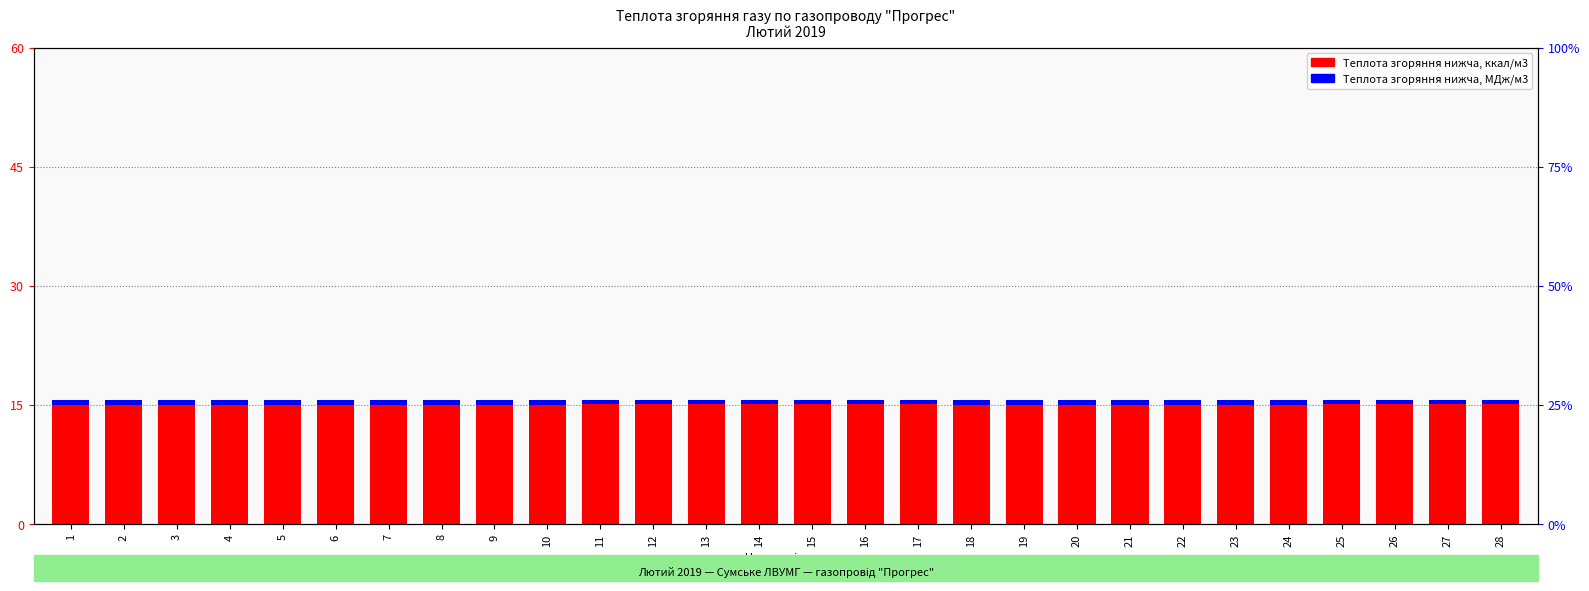

How many groups of bars are there?

28